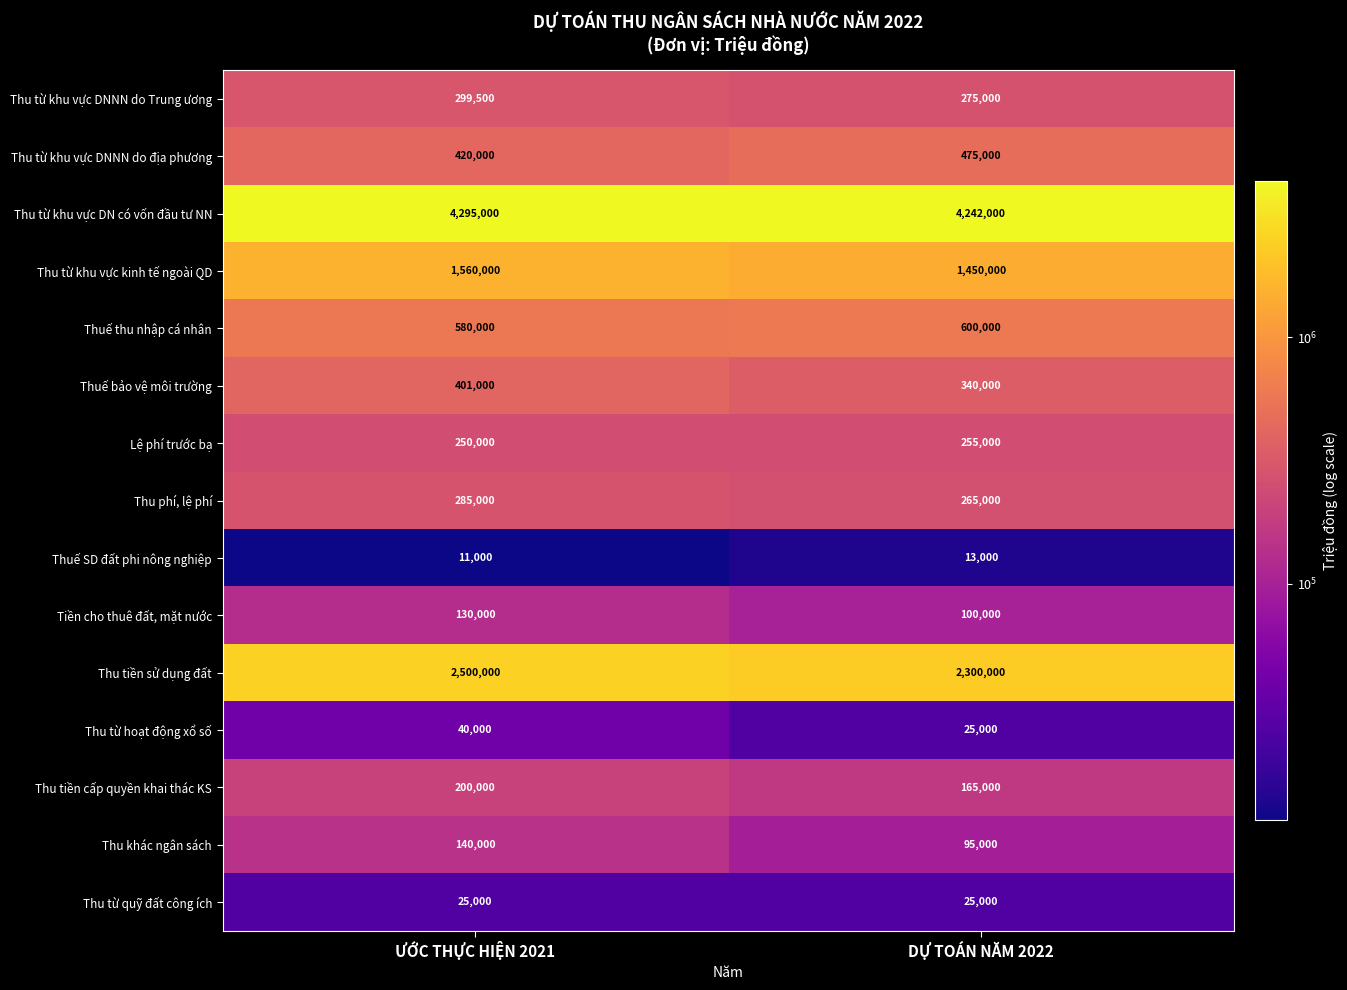

List the labels in order of Thu tiền sử dụng đất value, largest first.

ƯỚC THỰC HIỆN 2021, DỰ TOÁN NĂM 2022